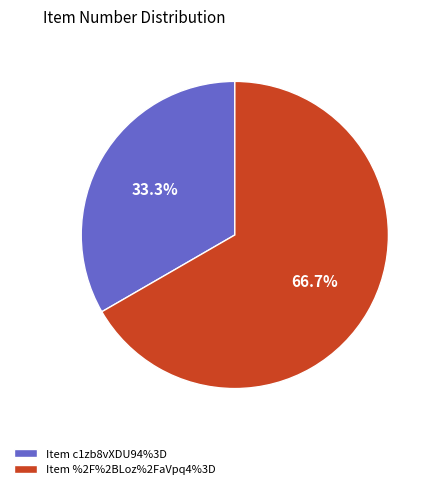

Rank the categories by value from lowest to highest.

Item c1zb8vXDU94%3D, Item %2F%2BLoz%2FaVpq4%3D